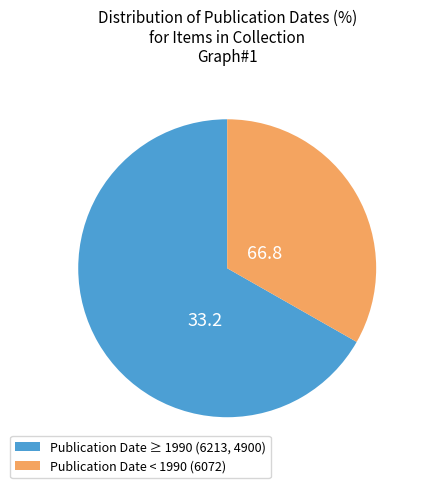

Does any single category account for the majority?

Yes